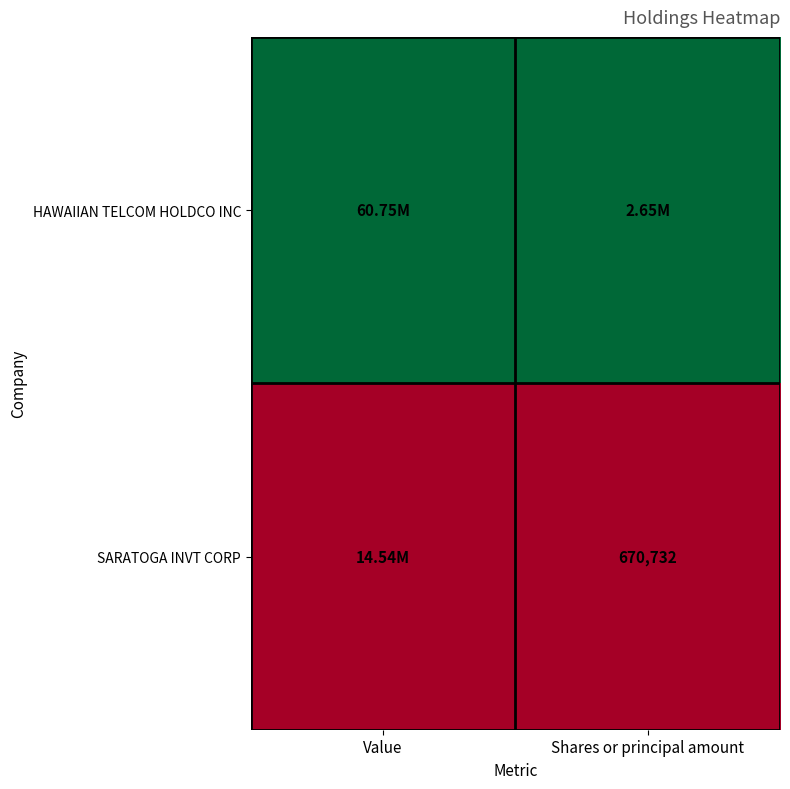

At which label does HAWAIIAN TELCOM HOLDCO INC reach its peak?

Value